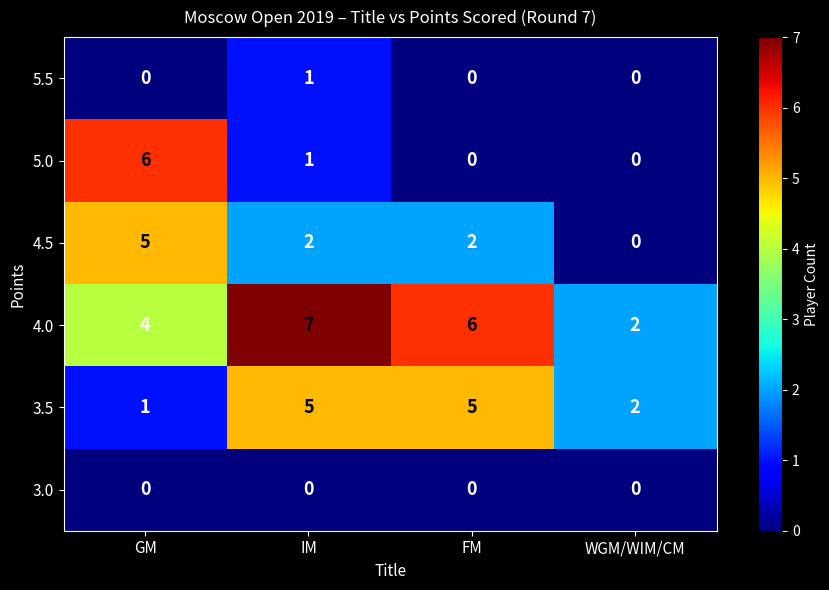

What is the highest value of the 5.0 series?

6